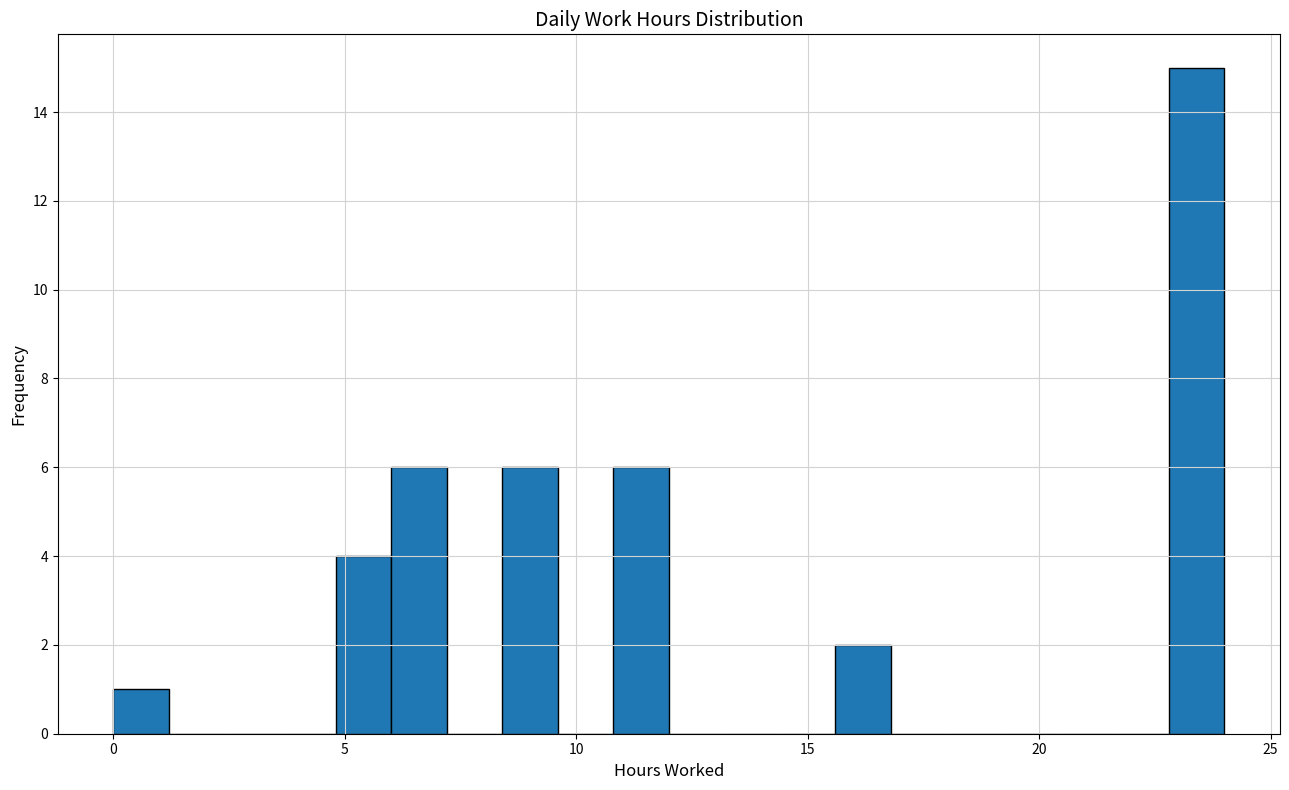

Around what value on the x-axis is the tallest bar? Give the approximate position of its centre, as read against the axis.

23.5